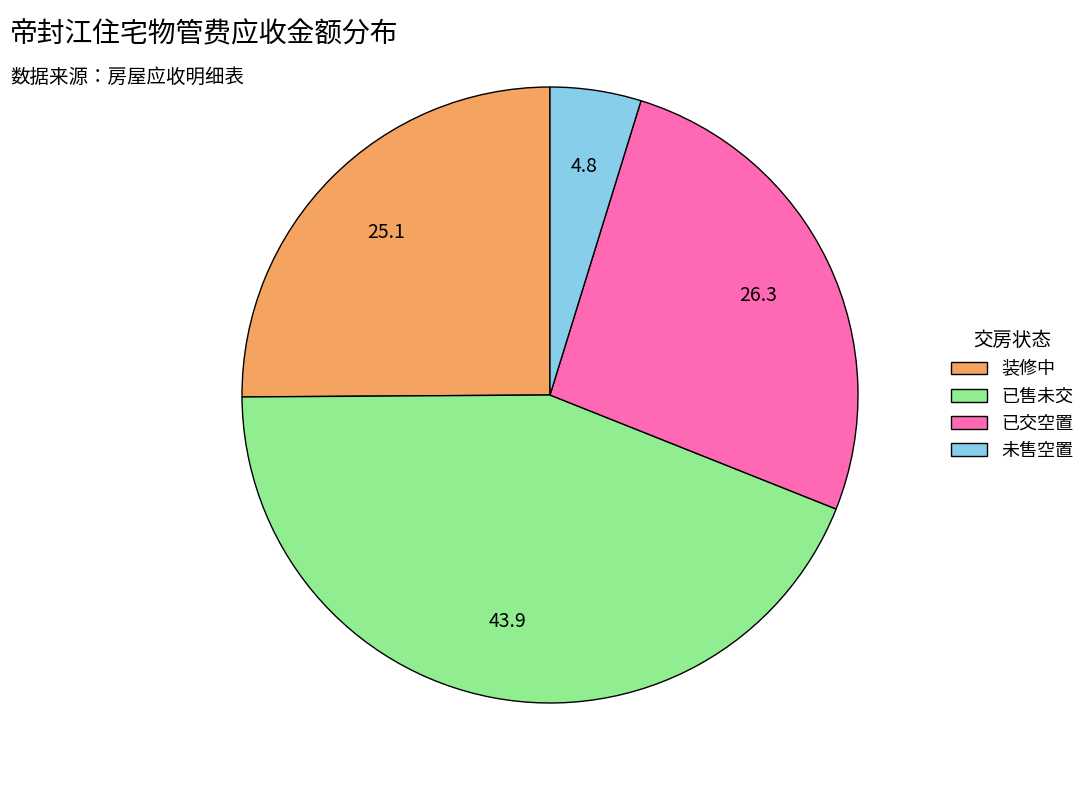

The 已售未交 slice represents 55% of the pie. True or false?

False